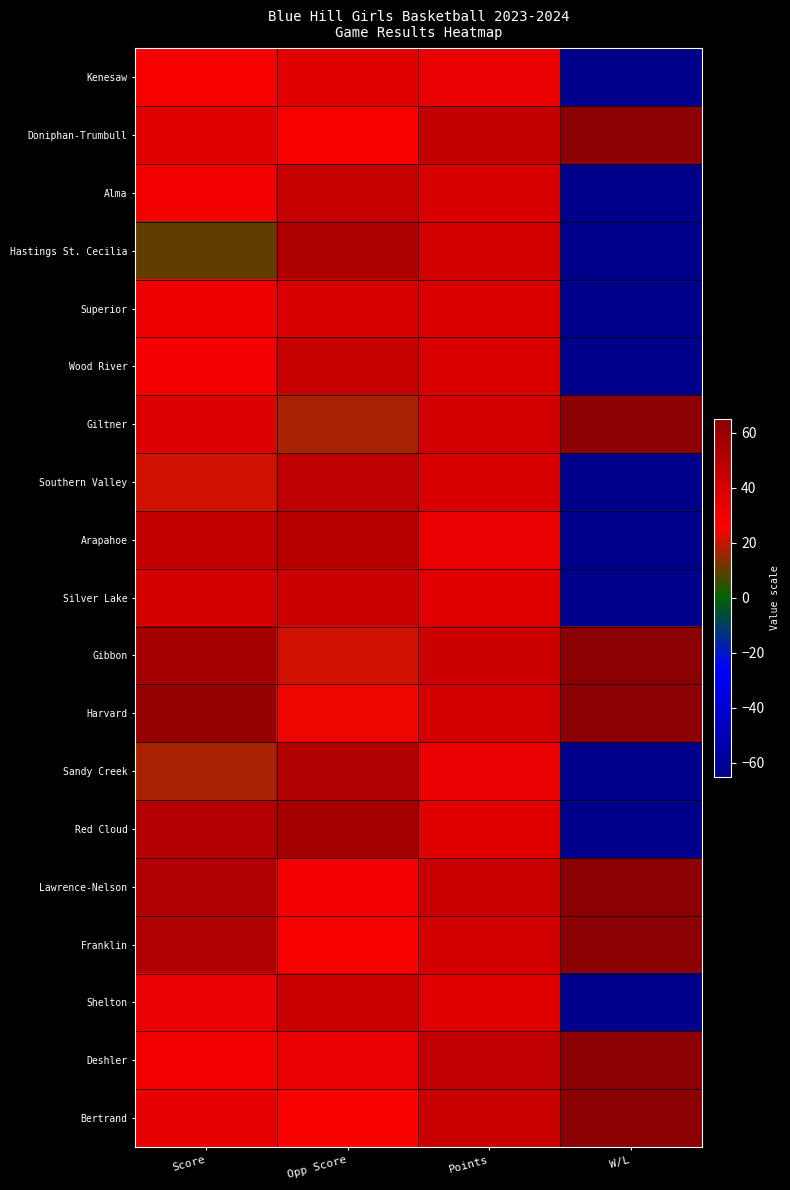

Which series has the largest total across all categories?

Harvard